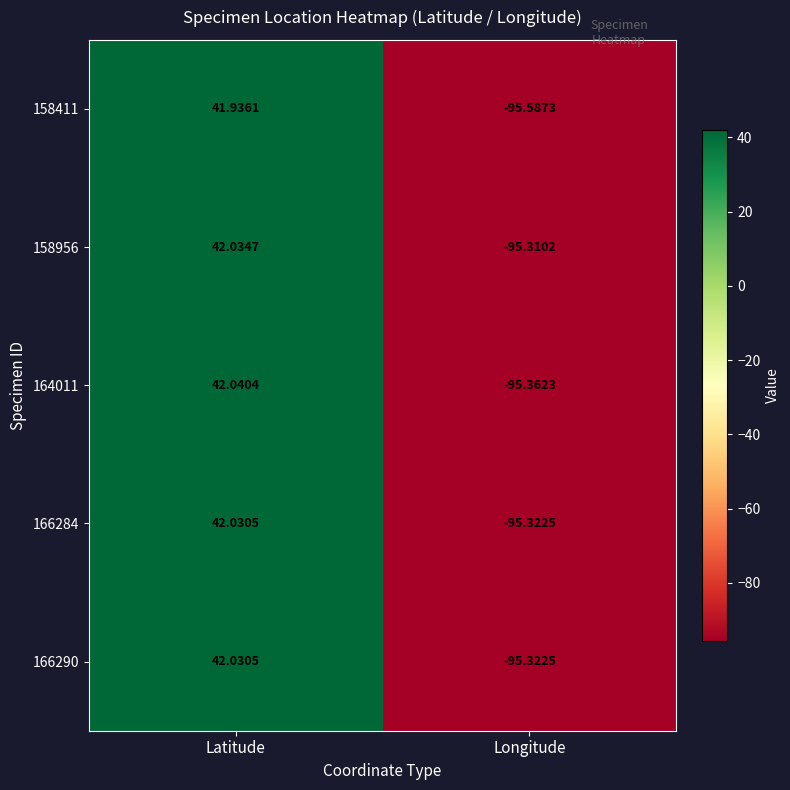

At which category is the sum across all series the highest?

Latitude